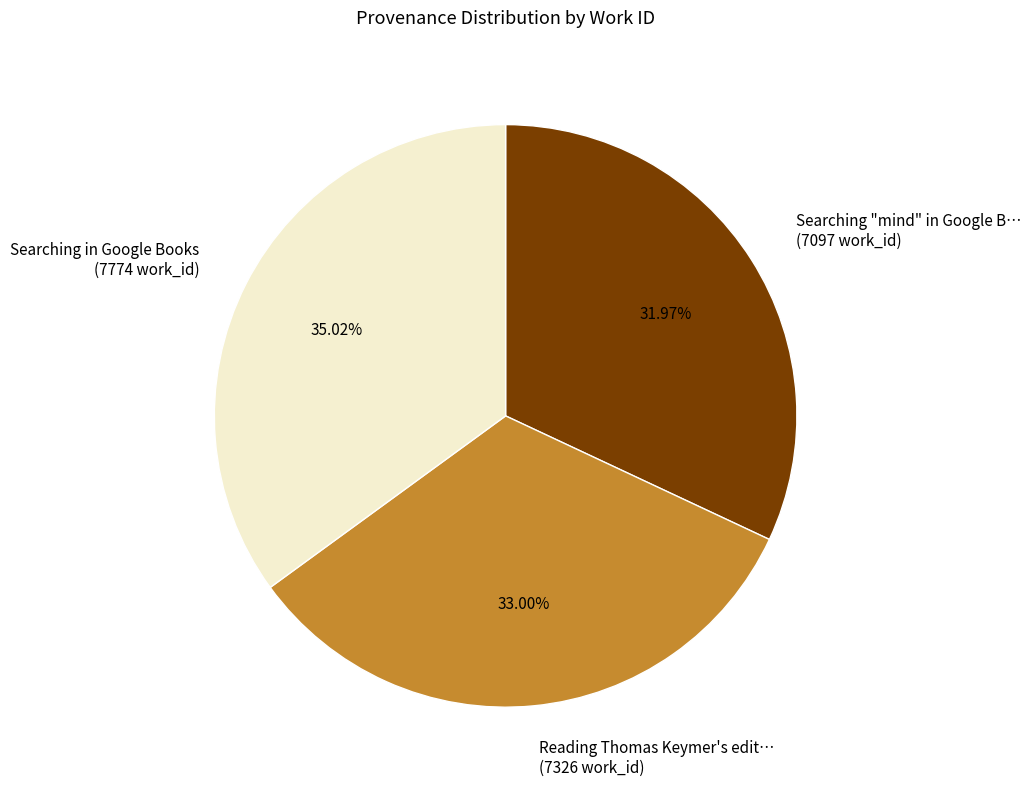

What is the smallest slice in the pie chart?

Searching "mind" in Google B… (7097 work_id)